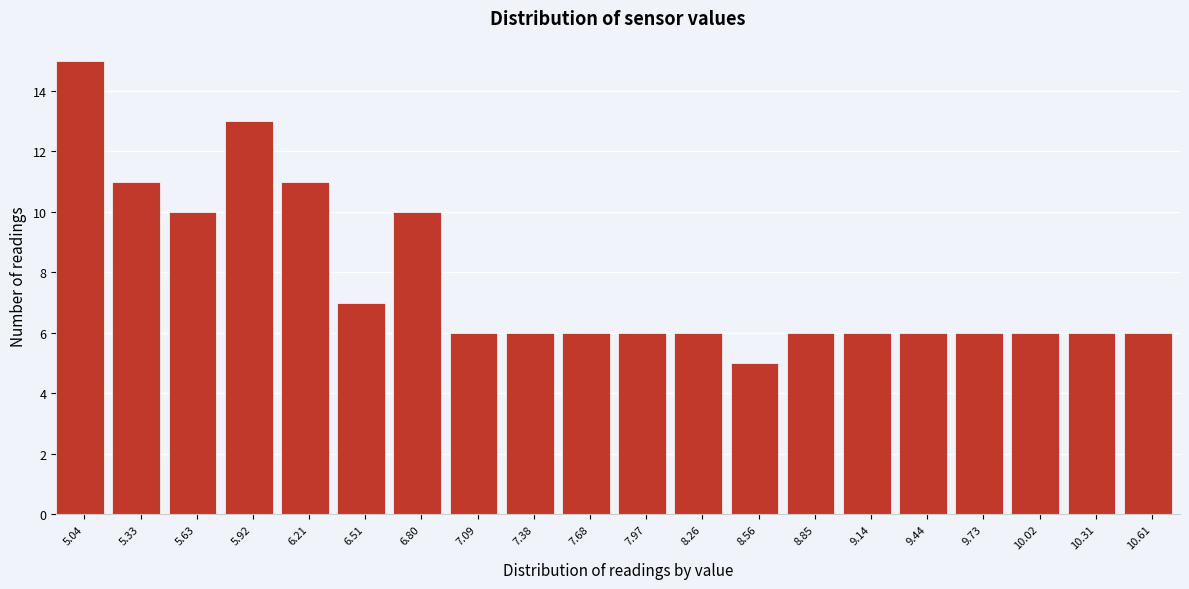

Reading left to right, what are all the values shown in this chart?

5.04=15	5.33=11	5.63=10	5.92=13	6.21=11	6.51=7	6.80=10	7.09=6	7.38=6	7.68=6	7.97=6	8.26=6	8.56=5	8.85=6	9.14=6	9.44=6	9.73=6	10.02=6	10.31=6	10.61=6